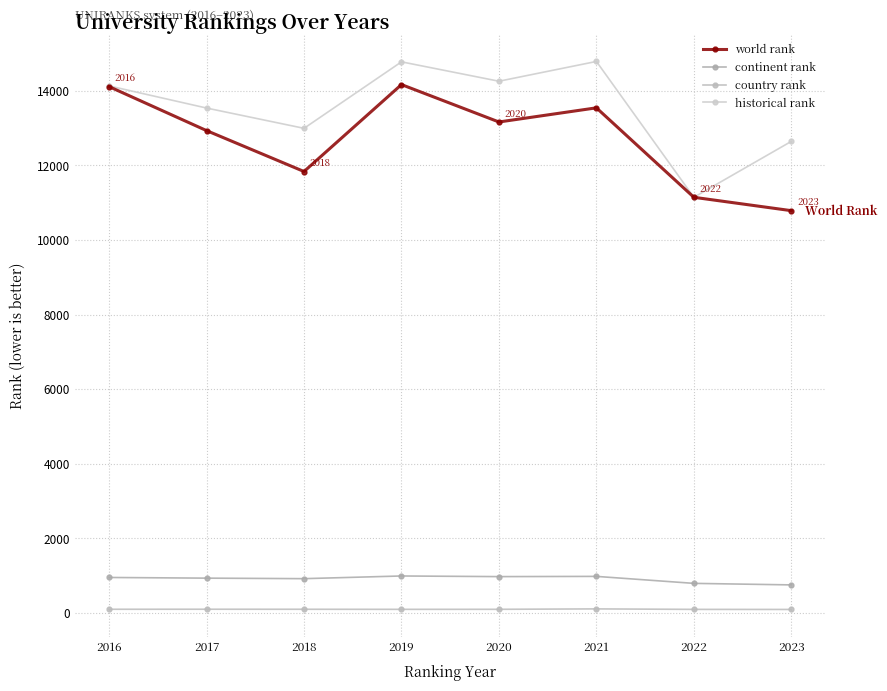

Which series has the largest total across all categories?

historical rank